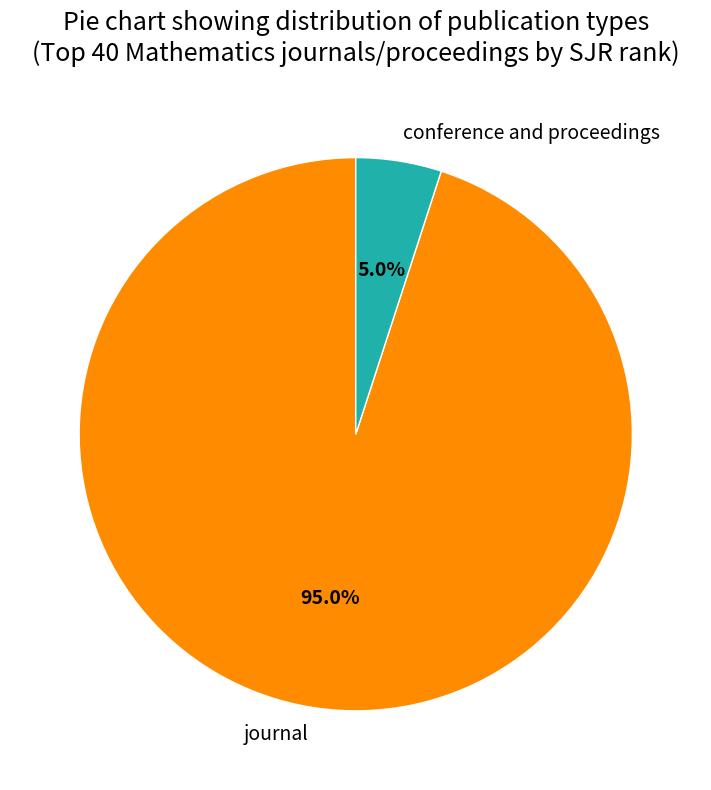

To the nearest percent, what is the difference between the largest and smallest slice percentages?

90%